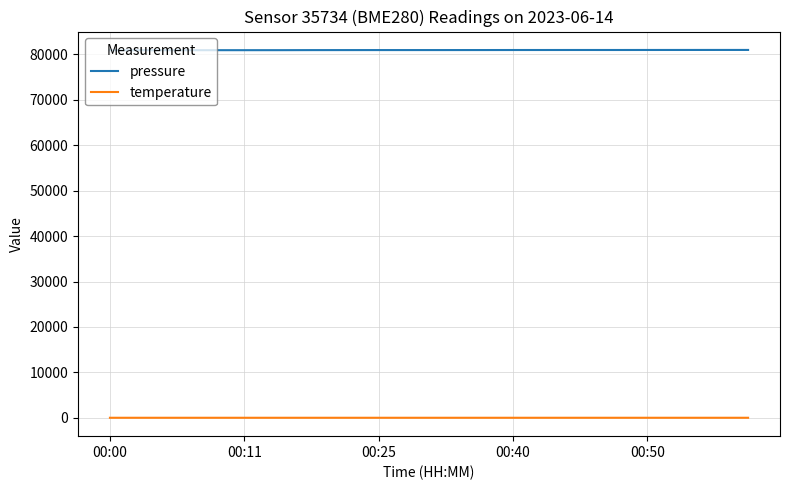

What are all the series names shown in the legend?

pressure, temperature